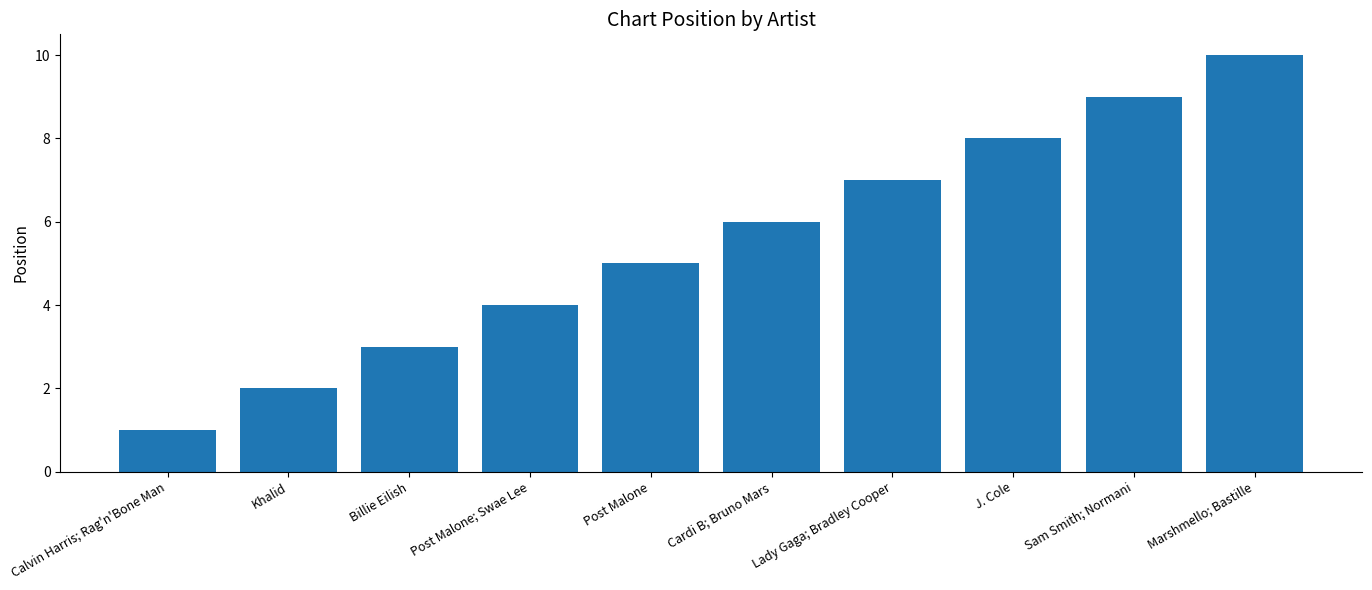

The chart shows a value of 4 at J. Cole. True or false?

False